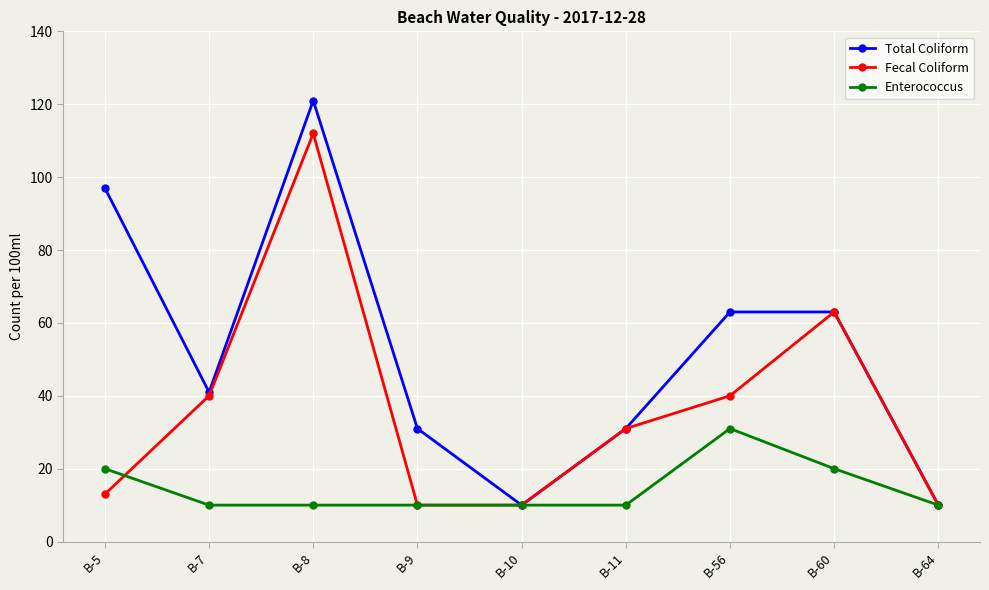

What is the difference between the Enterococcus values at B-8 and B-5?

10